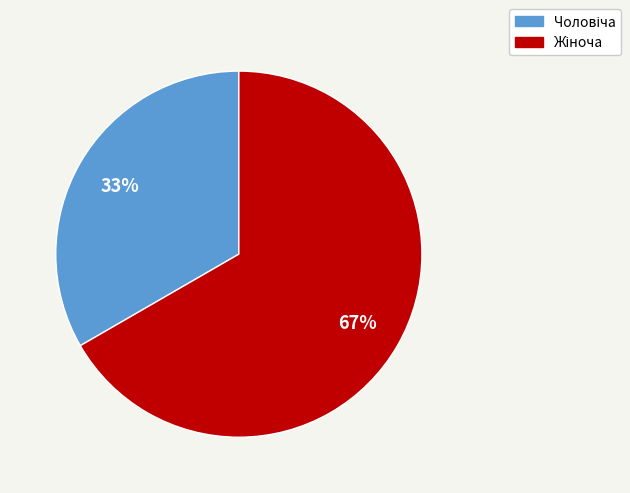

To the nearest percent, what is the average slice percentage?

50%